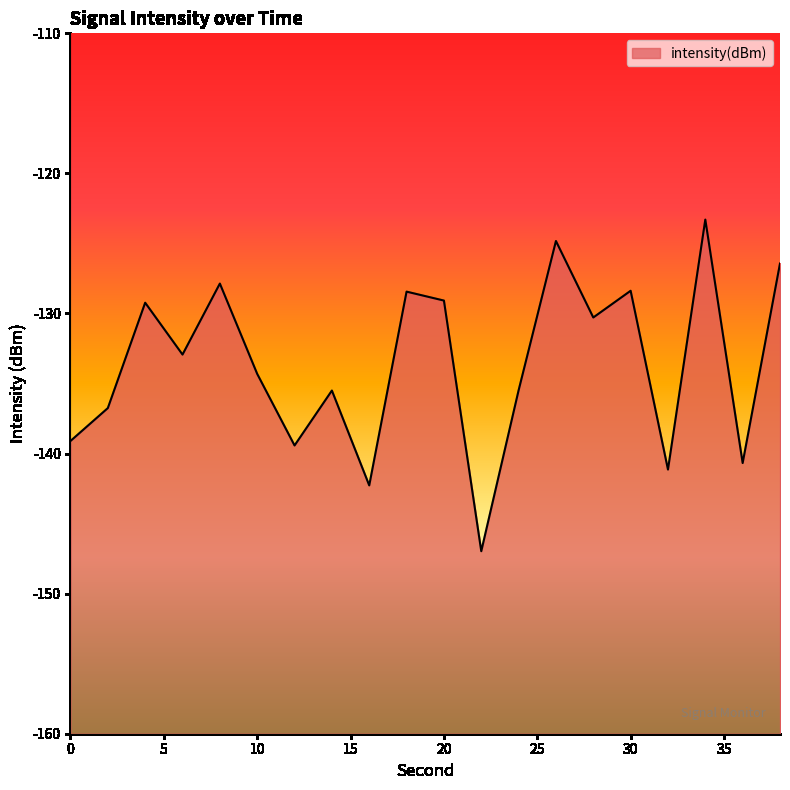

What is the approximate value at 28?

-130.3